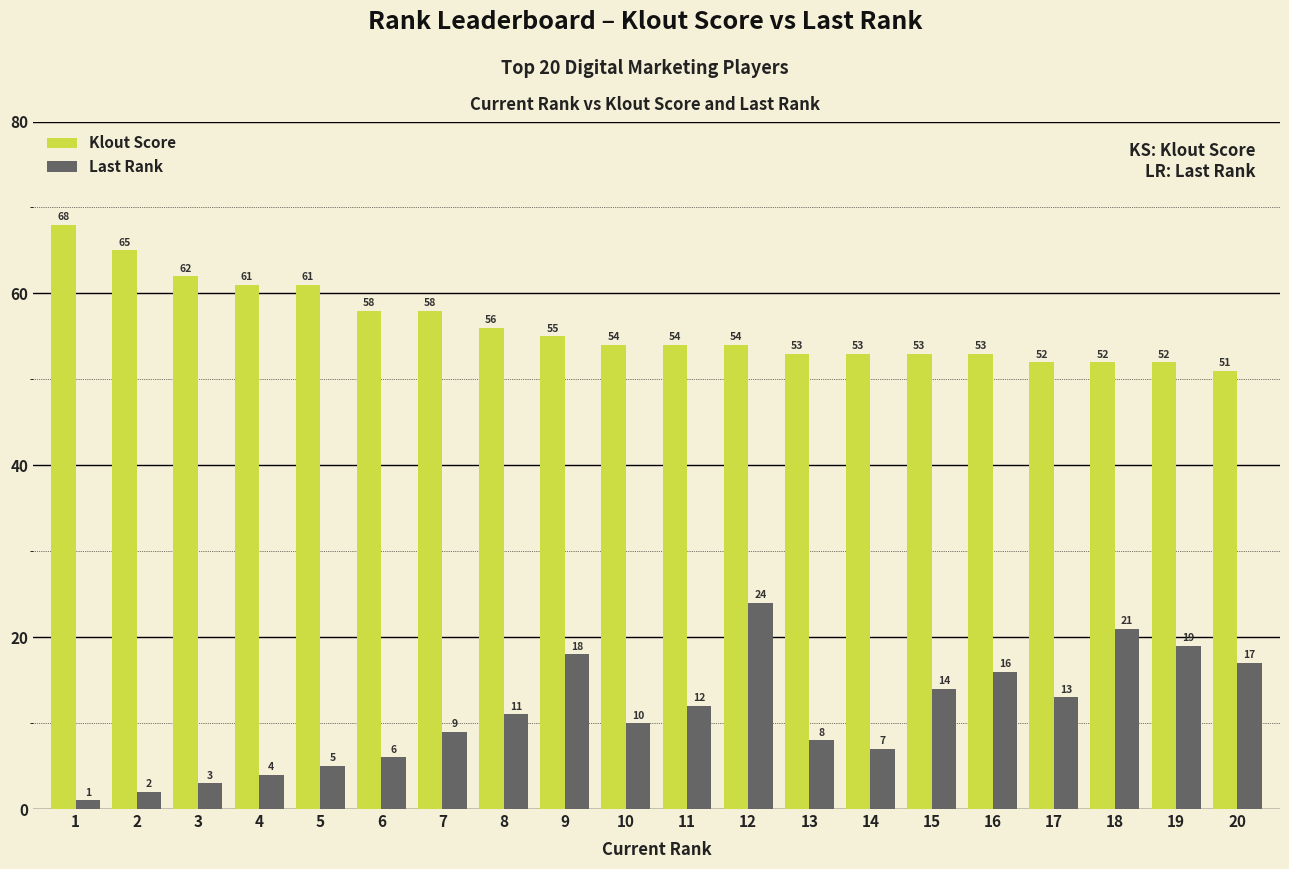

How many series are shown in this chart?

2